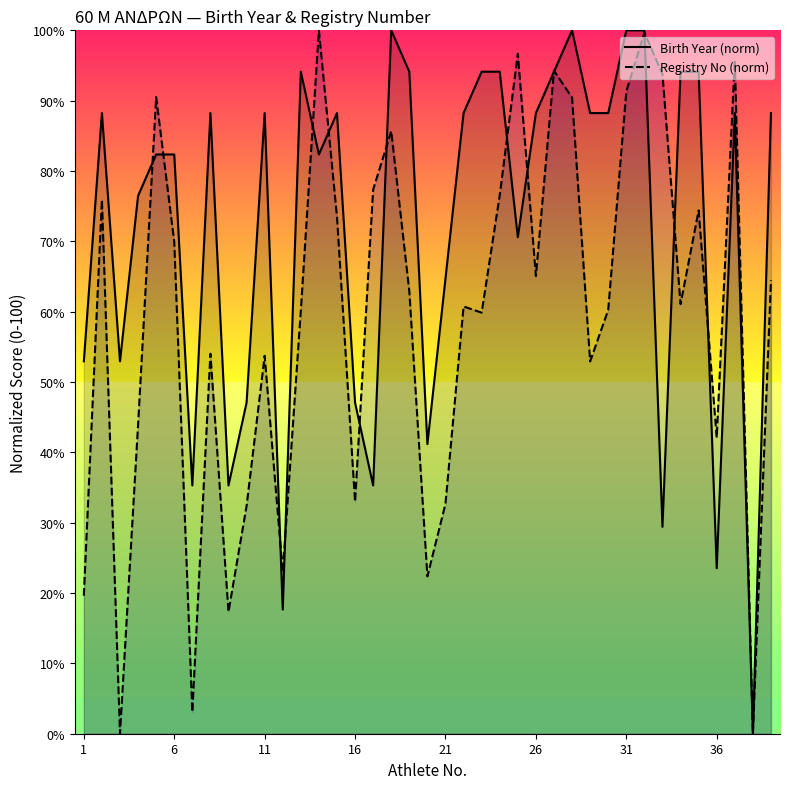

How many data points in Birth Year (norm) are above 88?

21